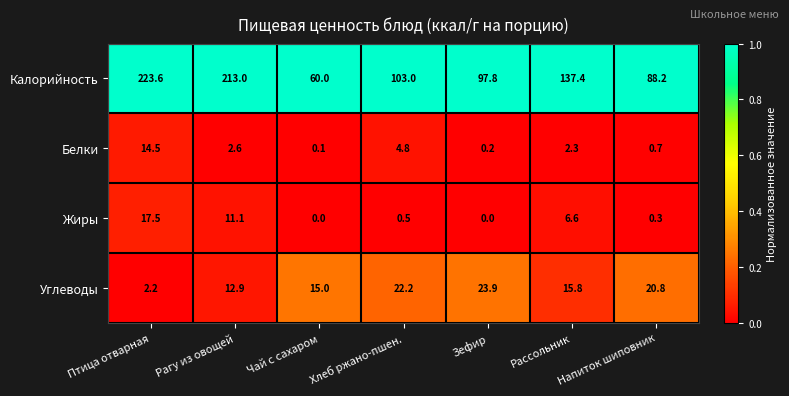

At how many categories does at least one series exceed 137?

3